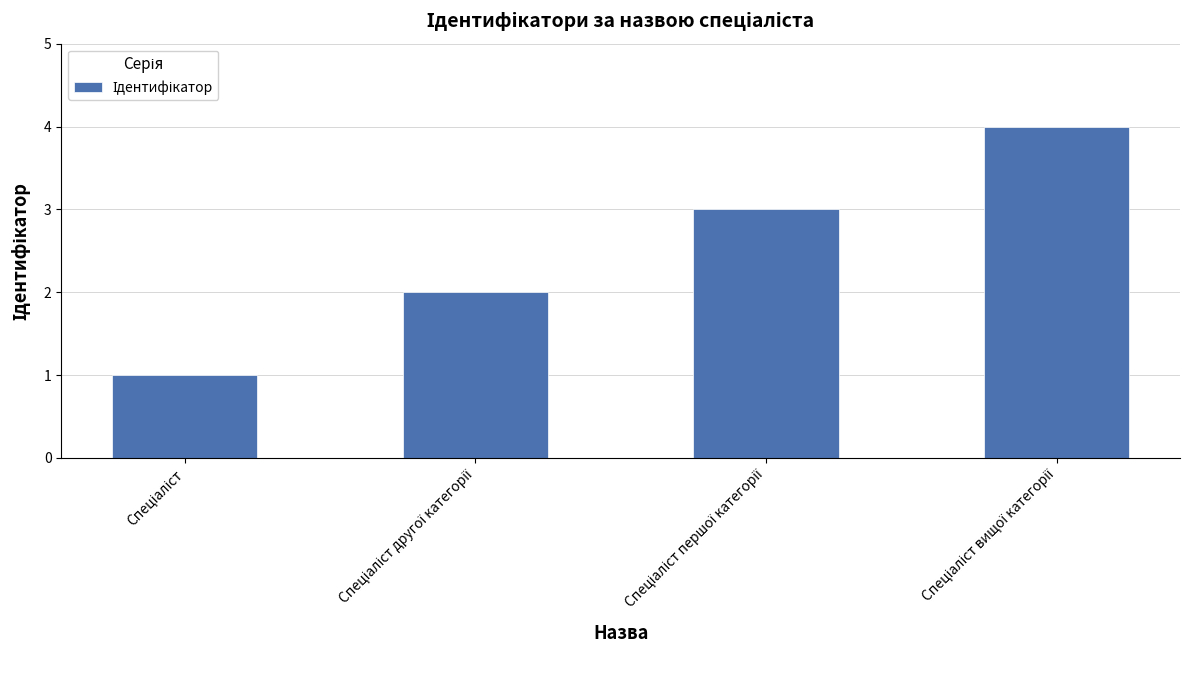

What is the maximum value shown in the chart?

4